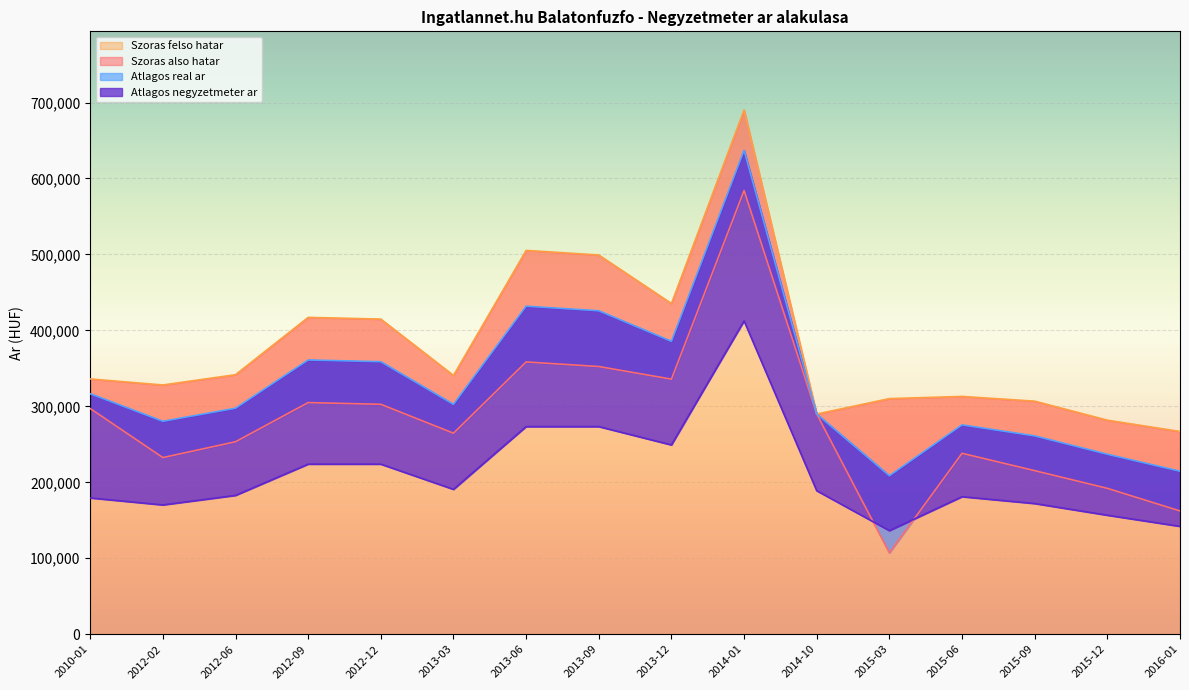

What is the average value of the Atlagos real ar series?

330264